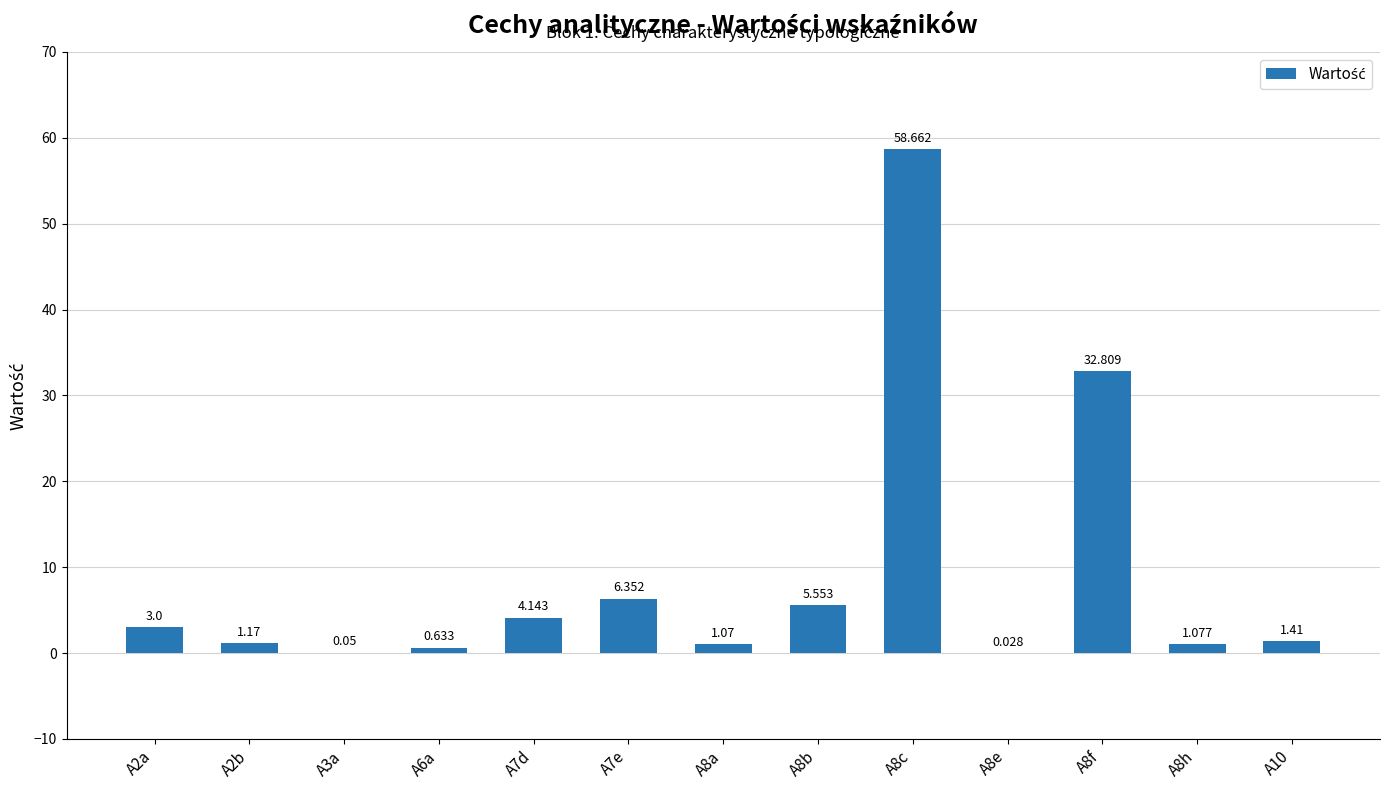

Count the number of categories in the chart.

13